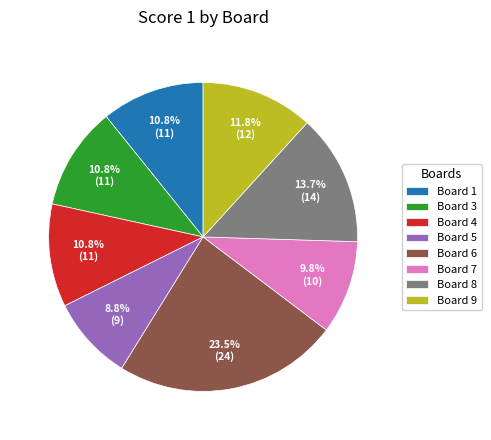

Combined, what portion of the pie is Board 9 and Board 6?

35.3%